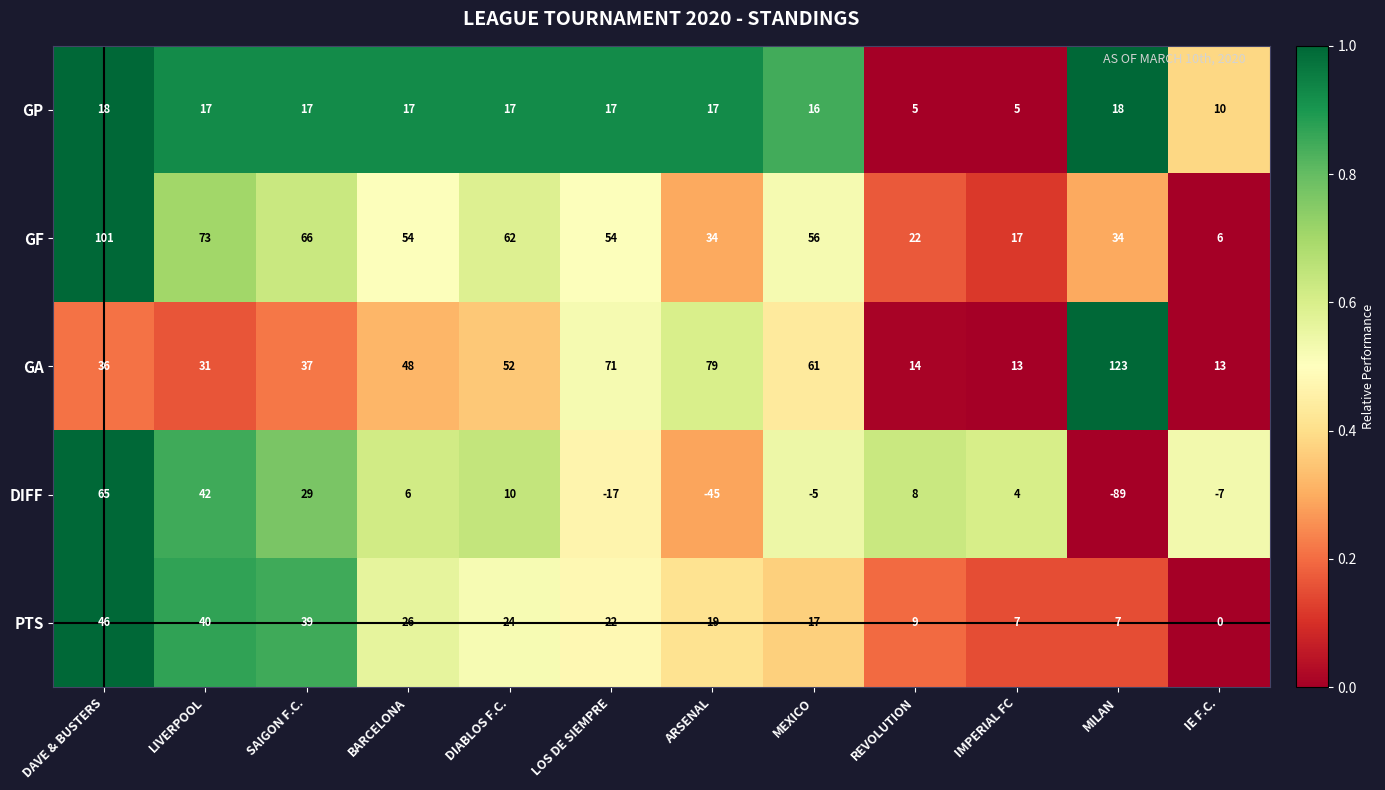

What is the sum of the GA values at ARSENAL and IE F.C.?

92